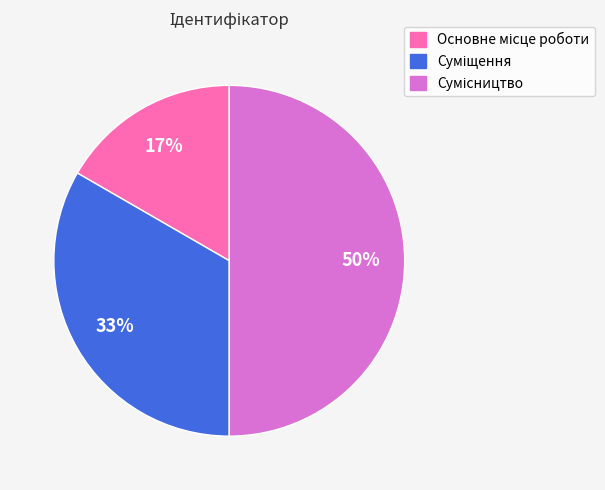

To the nearest percent, what is the average slice percentage?

33%